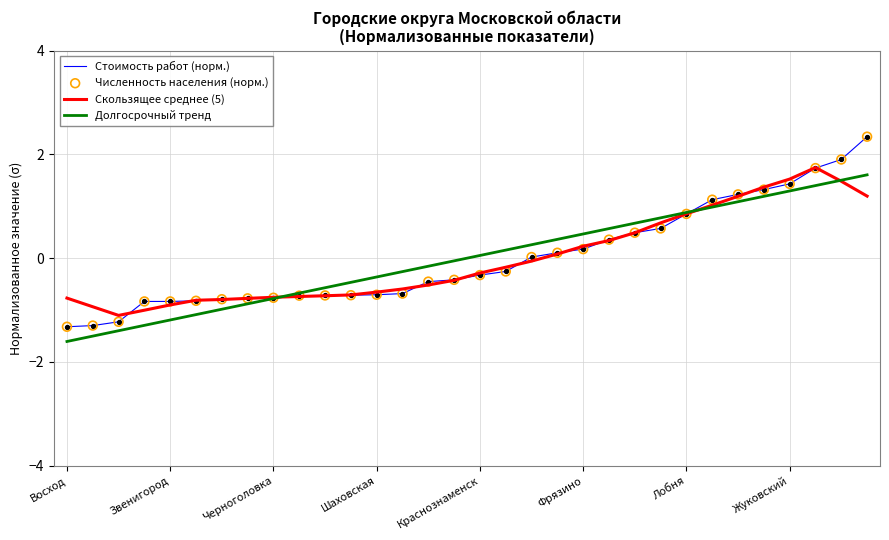

What is the smallest value displayed?

-1.6